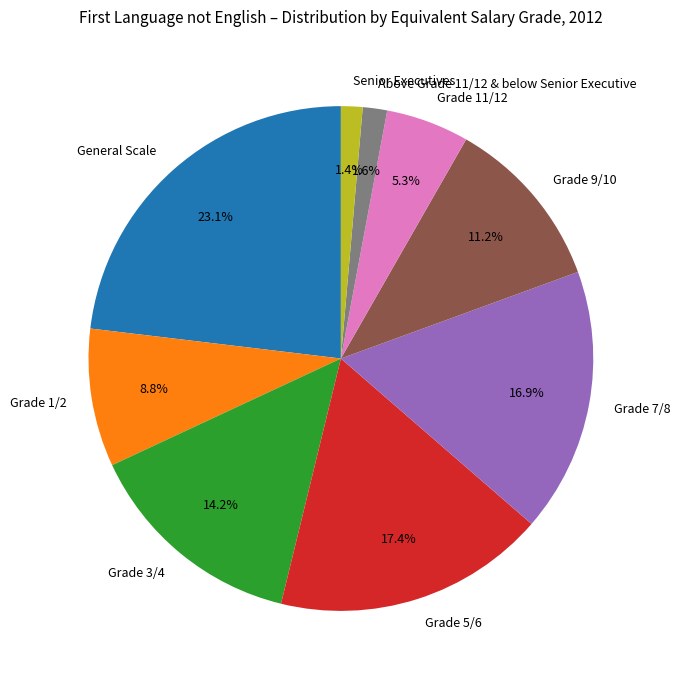

To the nearest percent, what is the difference between the largest and smallest slice percentages?

22%